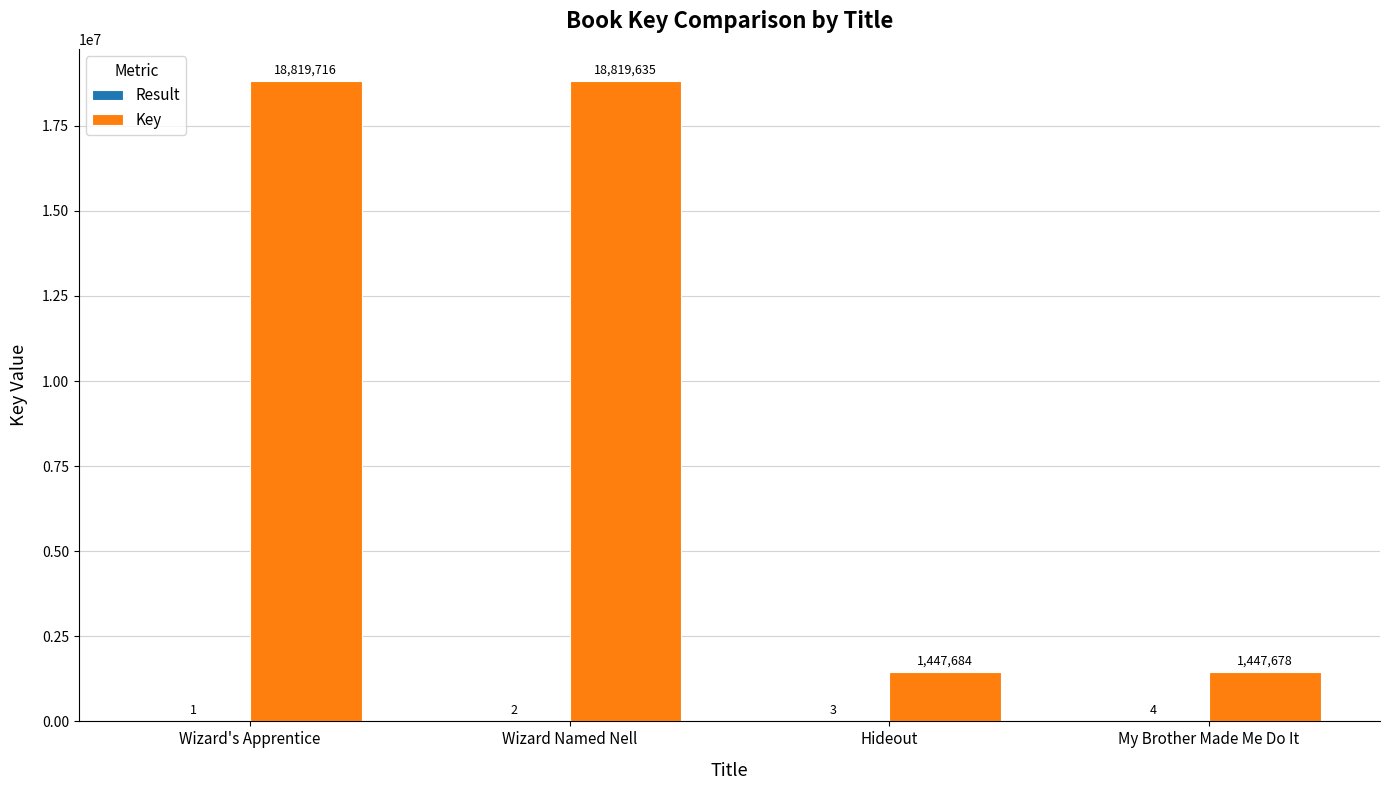

Where is Key nearest to the value 10133697?

Wizard Named Nell